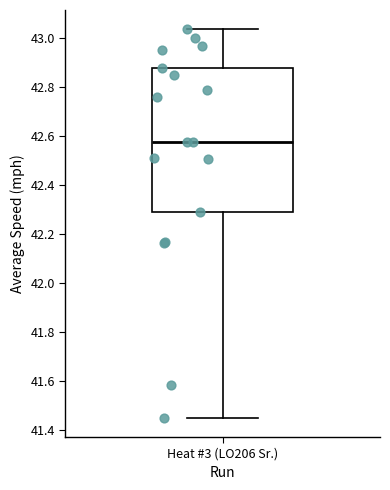

Read this box plot against the y-axis: the position of the median line, the range covered by the box, and the ends of both whiskers. The values are not printed on the chart, so give them approximately, as read against the axis.

median 42.58, box 42.28 to 42.88, whiskers 41.46 to 43.04